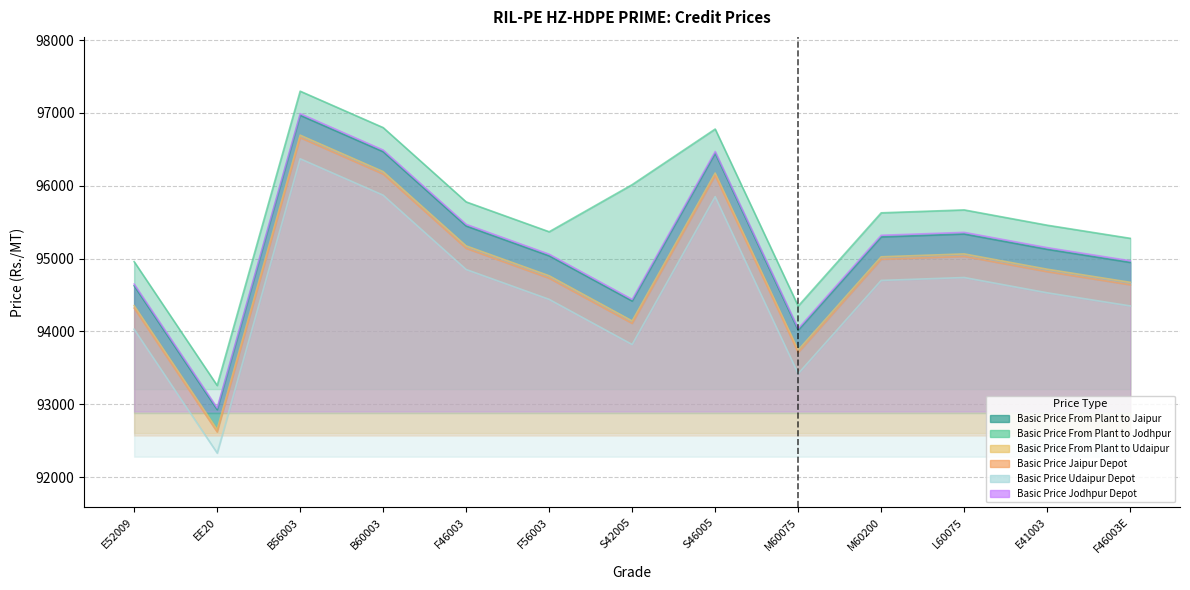

Where is the first local maximum for Basic Price Jodhpur Depot?

B56003